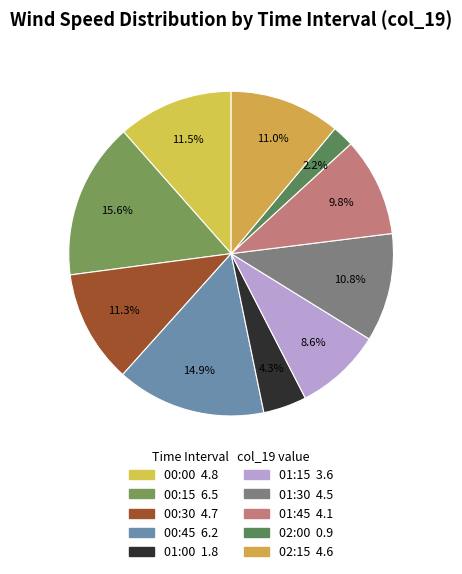

Count the number of slices in the pie.

10